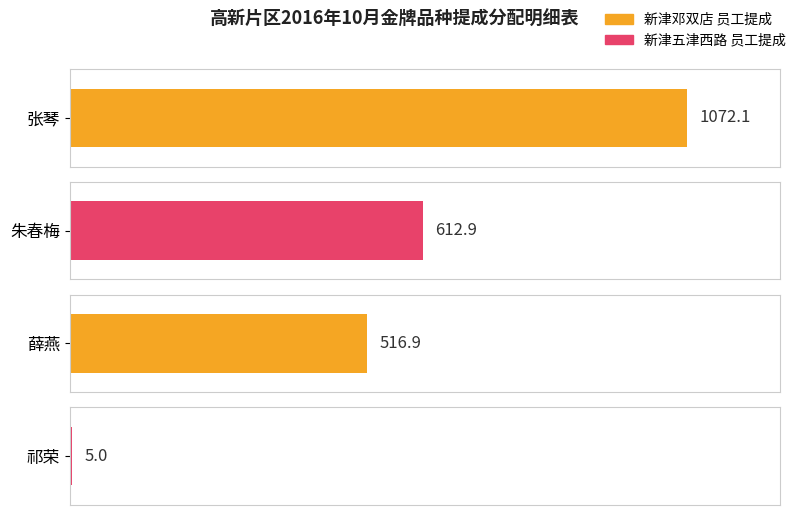

What is the difference between the second highest and second lowest values?

96.0